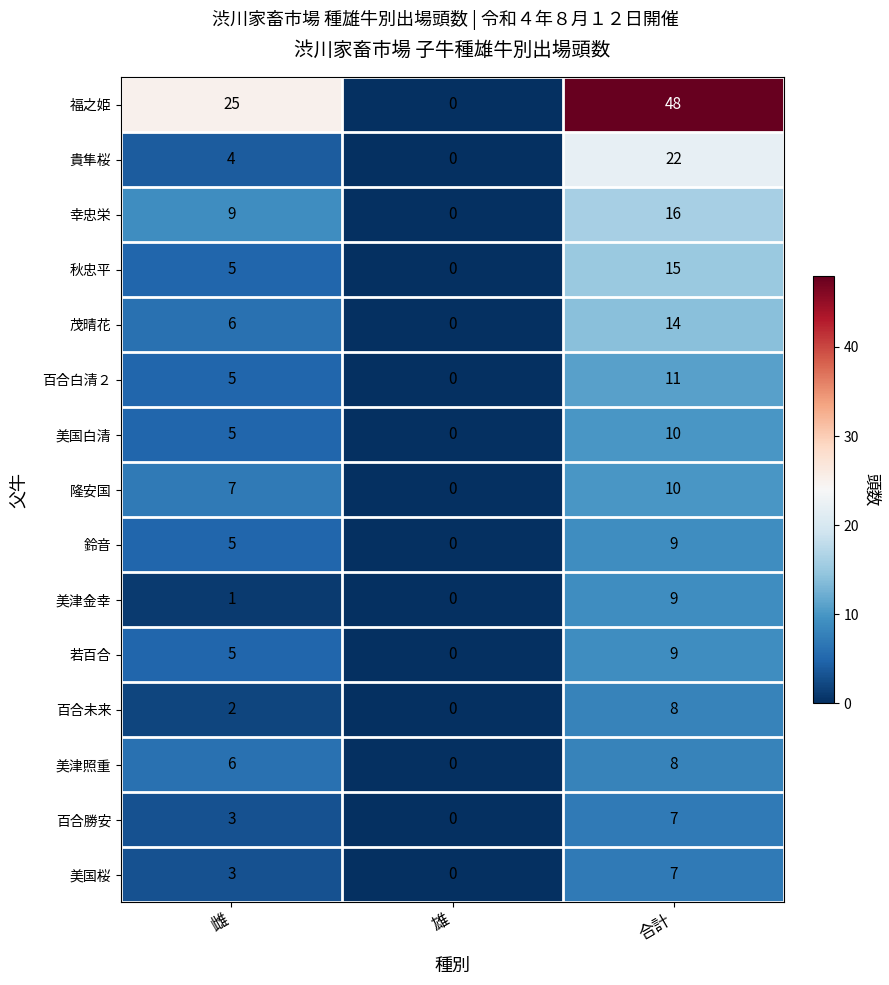

What is the maximum value for 隆安国?

10